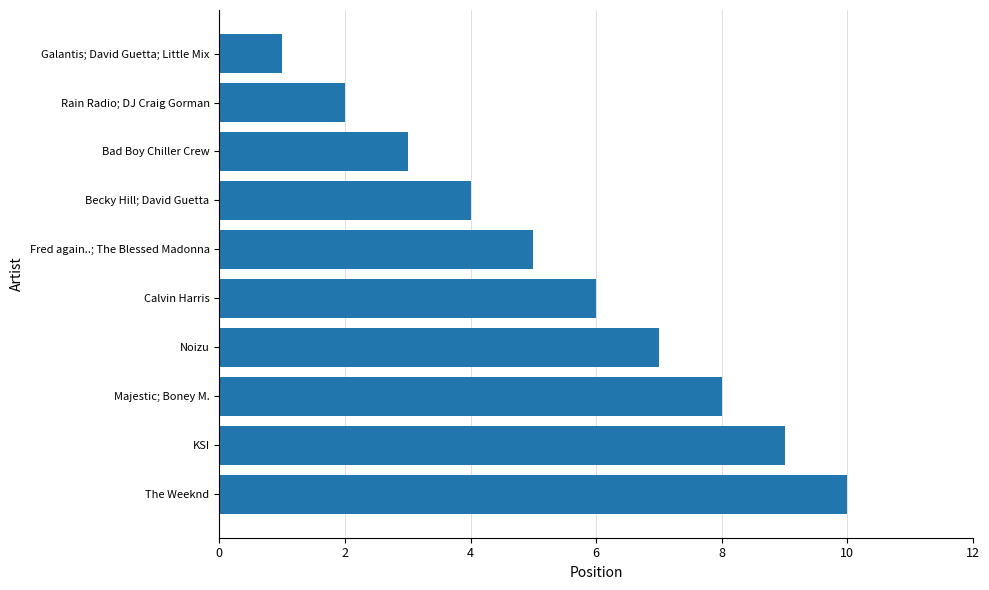

What is the change in value from Rain Radio; DJ Craig Gorman to Majestic; Boney M.?

+6